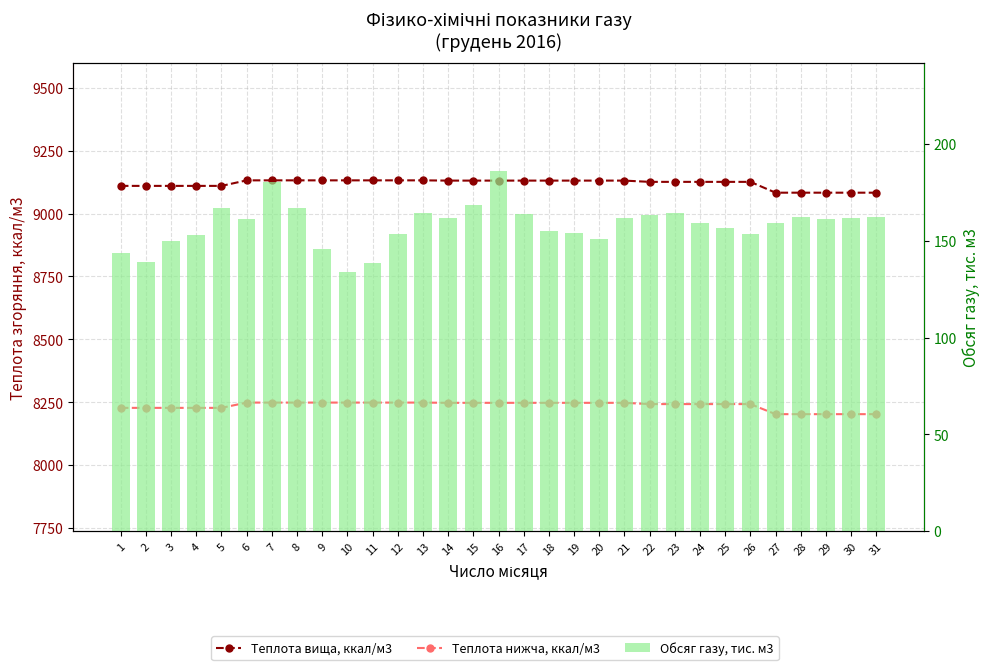

Reading left to right, list all the values displayed in this chart.

Теплота вища, ккал/м3: 1=9110.0	2=9110.0	3=9110.0	4=9110.0	5=9110.0	6=9132.0	7=9132.0	8=9132.0	9=9132.0	10=9132.0	11=9132.0	12=9132.0	13=9132.0	14=9131.0	15=9131.0	16=9131.0	17=9131.0	18=9131.0	19=9131.0	20=9131.0	21=9131.0	22=9126.0	23=9126.0	24=9126.0	25=9126.0	26=9126.0	27=9083.0	28=9083.0	29=9083.0	30=9083.0	31=9083.0
Теплота нижча, ккал/м3: 1=8228.0	2=8228.0	3=8228.0	4=8228.0	5=8228.0	6=8249.0	7=8249.0	8=8249.0	9=8249.0	10=8249.0	11=8249.0	12=8249.0	13=8249.0	14=8248.0	15=8248.0	16=8248.0	17=8248.0	18=8248.0	19=8248.0	20=8248.0	21=8248.0	22=8243.0	23=8243.0	24=8243.0	25=8243.0	26=8243.0	27=8203.0	28=8203.0	29=8203.0	30=8203.0	31=8203.0
Обсяг газу, тис. м3: 1=143.7	2=138.8	3=149.7	4=152.9	5=167.2	6=161.2	7=180.2	8=167.0	9=145.9	10=134.0	11=138.7	12=153.5	13=164.5	14=161.6	15=168.7	16=185.9	17=163.7	18=155.0	19=154.2	20=150.9	21=161.9	22=163.5	23=164.3	24=159.1	25=156.8	26=153.6	27=159.3	28=162.0	29=161.2	30=161.6	31=162.2